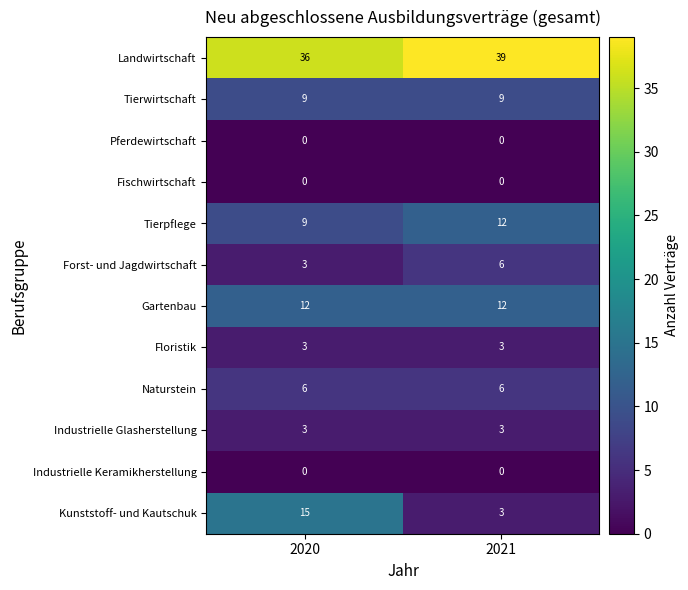

Which series has the widest spread of values?

Kunststoff- und Kautschuk